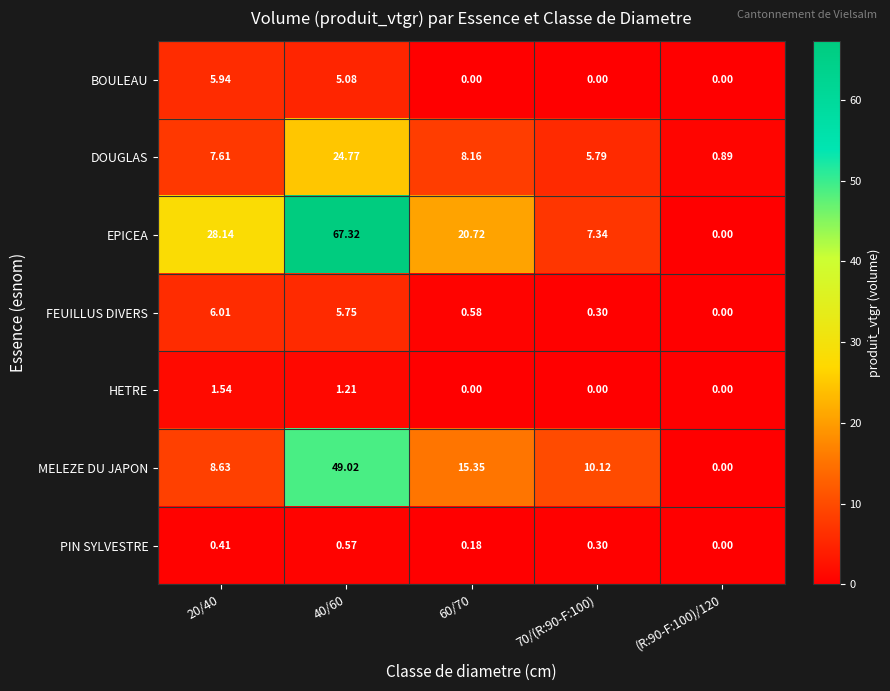

Rank the series at 40/60 from lowest to highest value.

PIN SYLVESTRE, HETRE, BOULEAU, FEUILLUS DIVERS, DOUGLAS, MELEZE DU JAPON, EPICEA